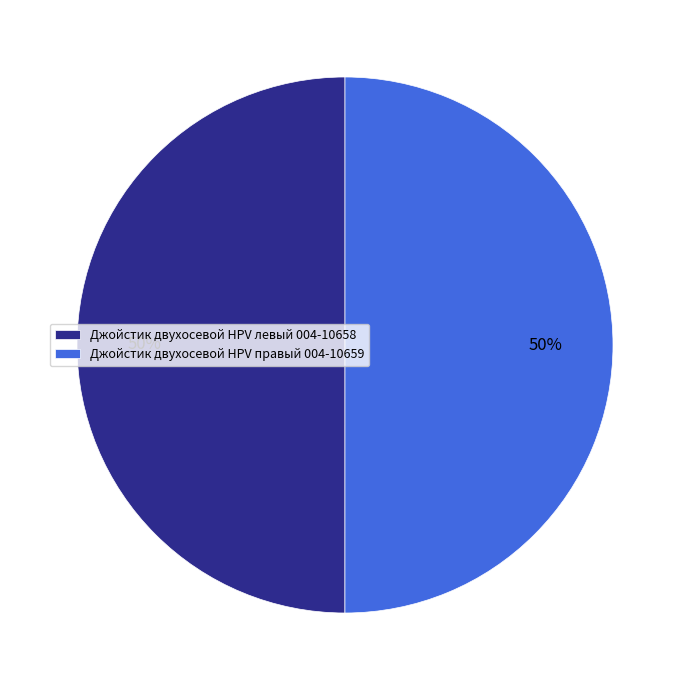

To the nearest percent, what percentage of the pie is Джойстик двухосевой HPV правый 004-10659?

50%